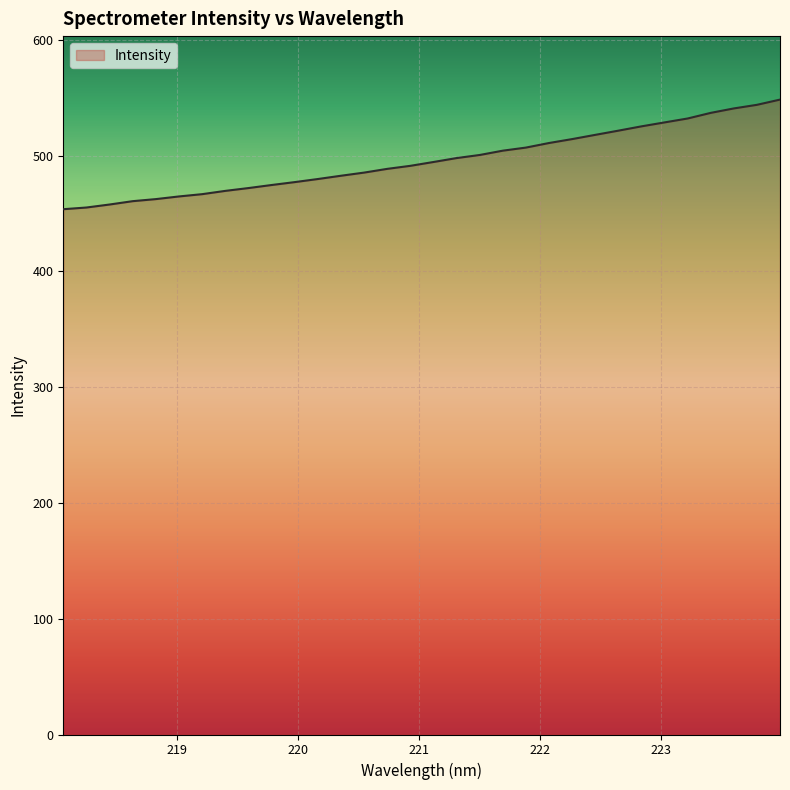

How many lines are shown in the chart?

1